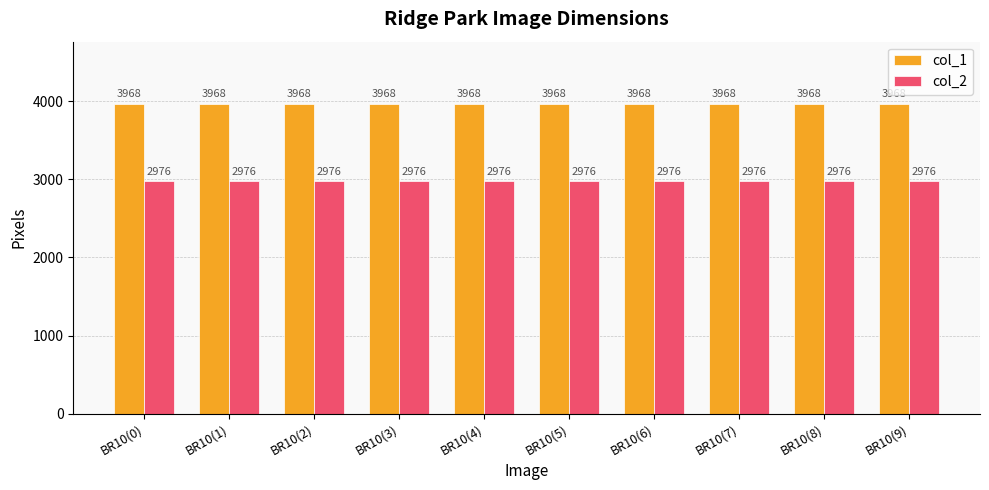

How many groups of bars are there?

10